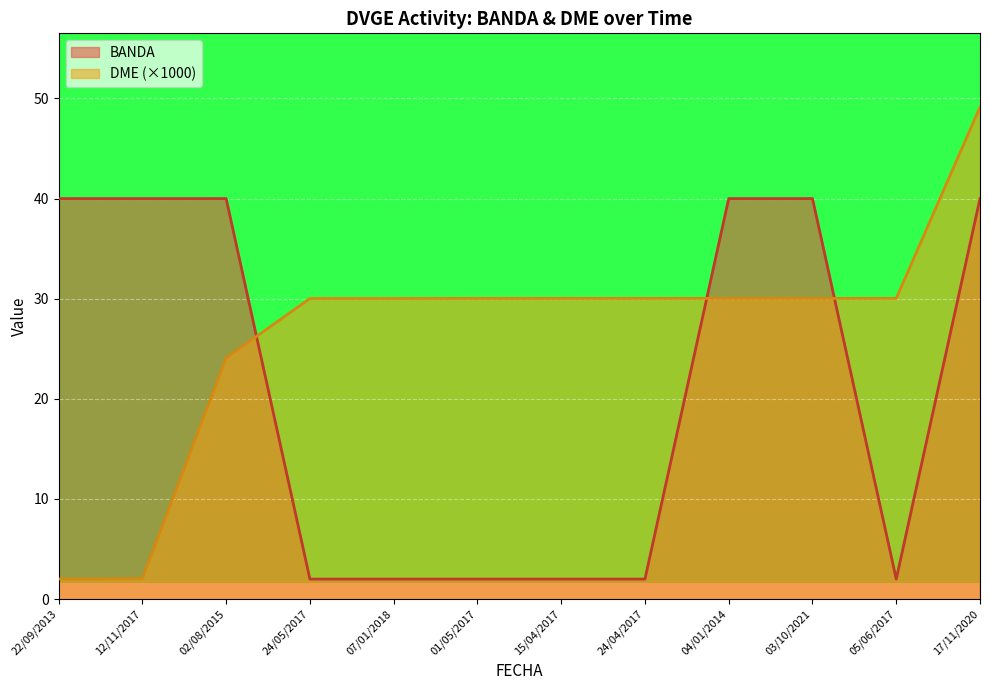

What position from the right is 03/10/2021?

3